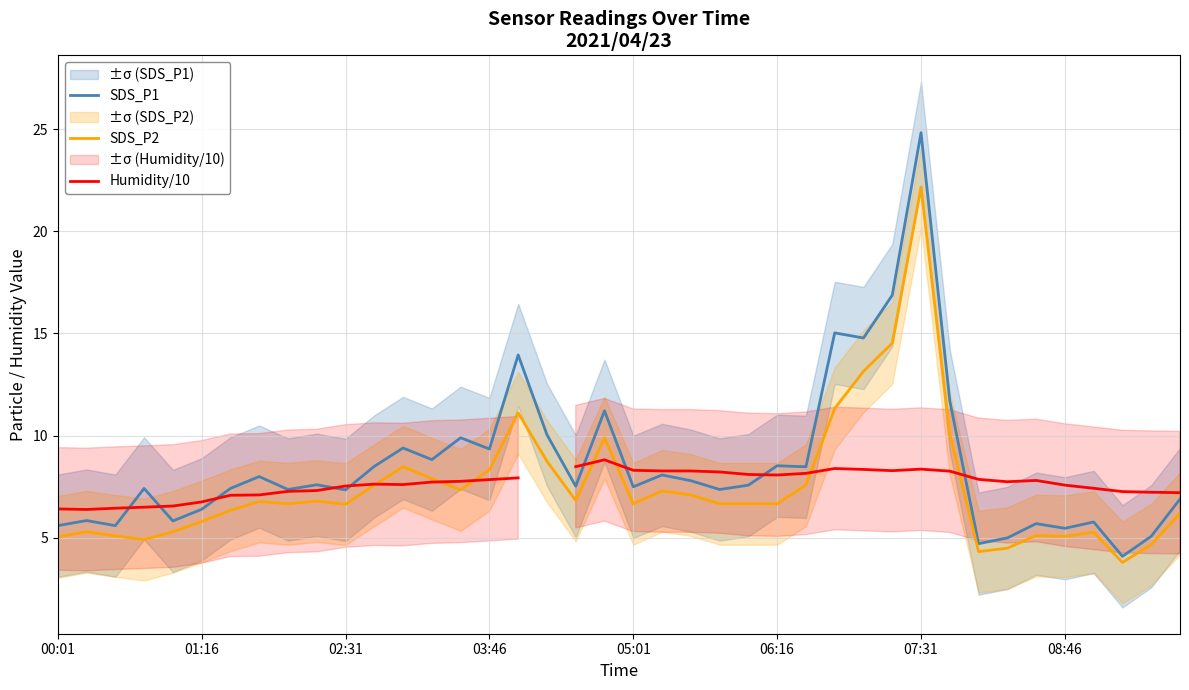

What is the total value across all series at 18?

22.8